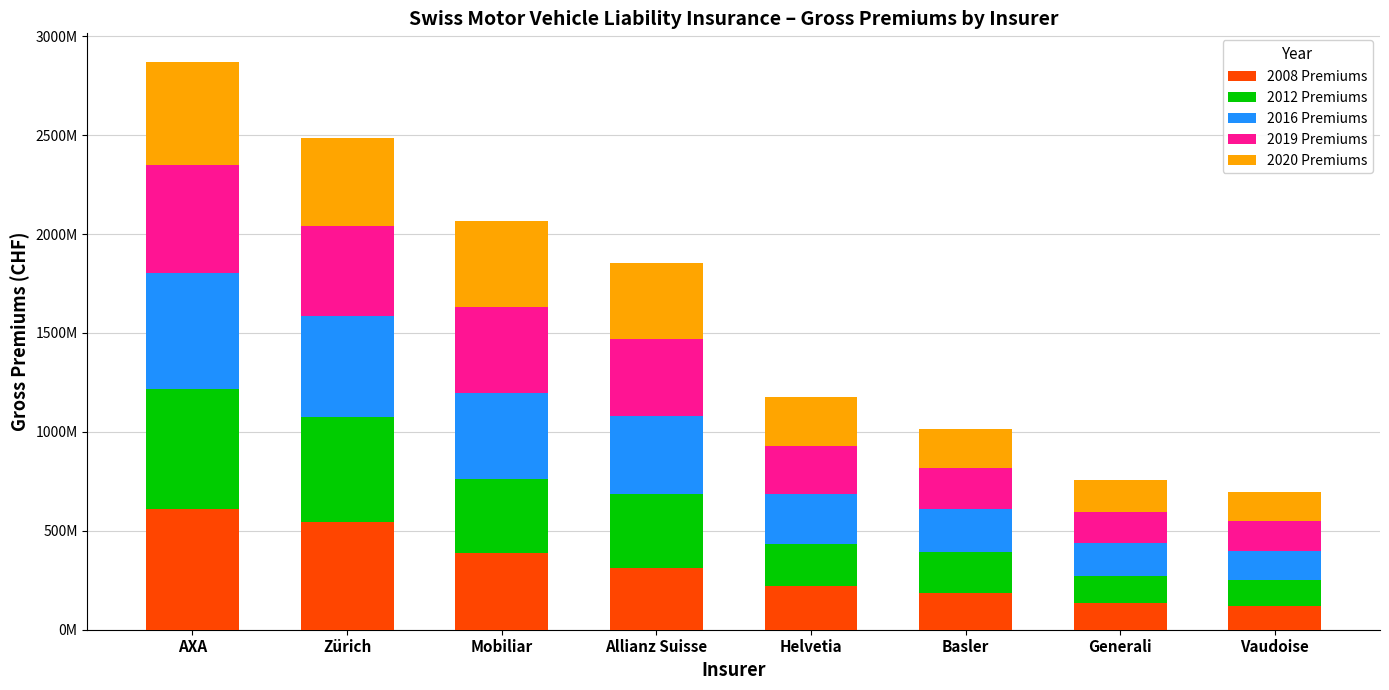

What is the sum of all 2020 Premiums values?

2538829404